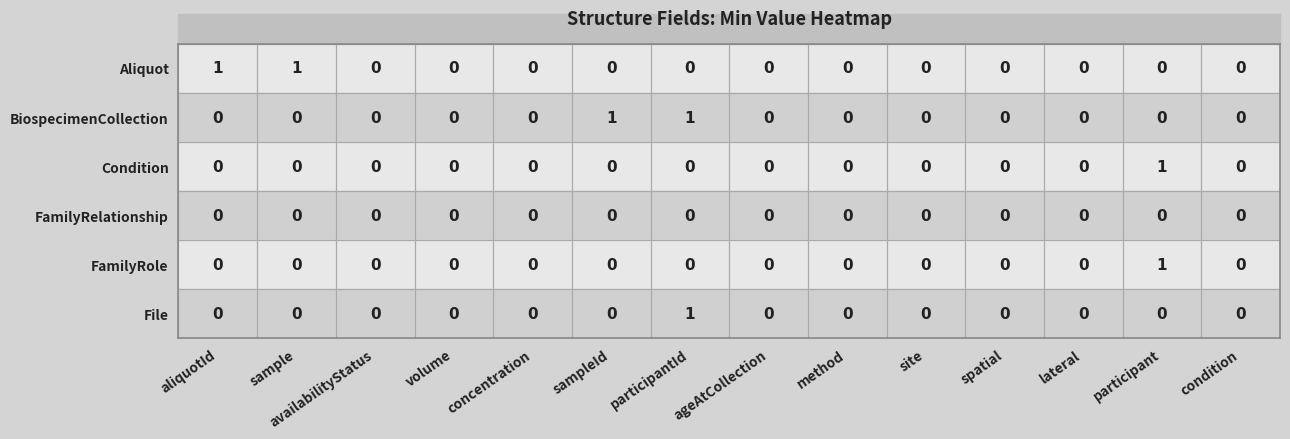

Which series changed the most between sample and volume?

Aliquot